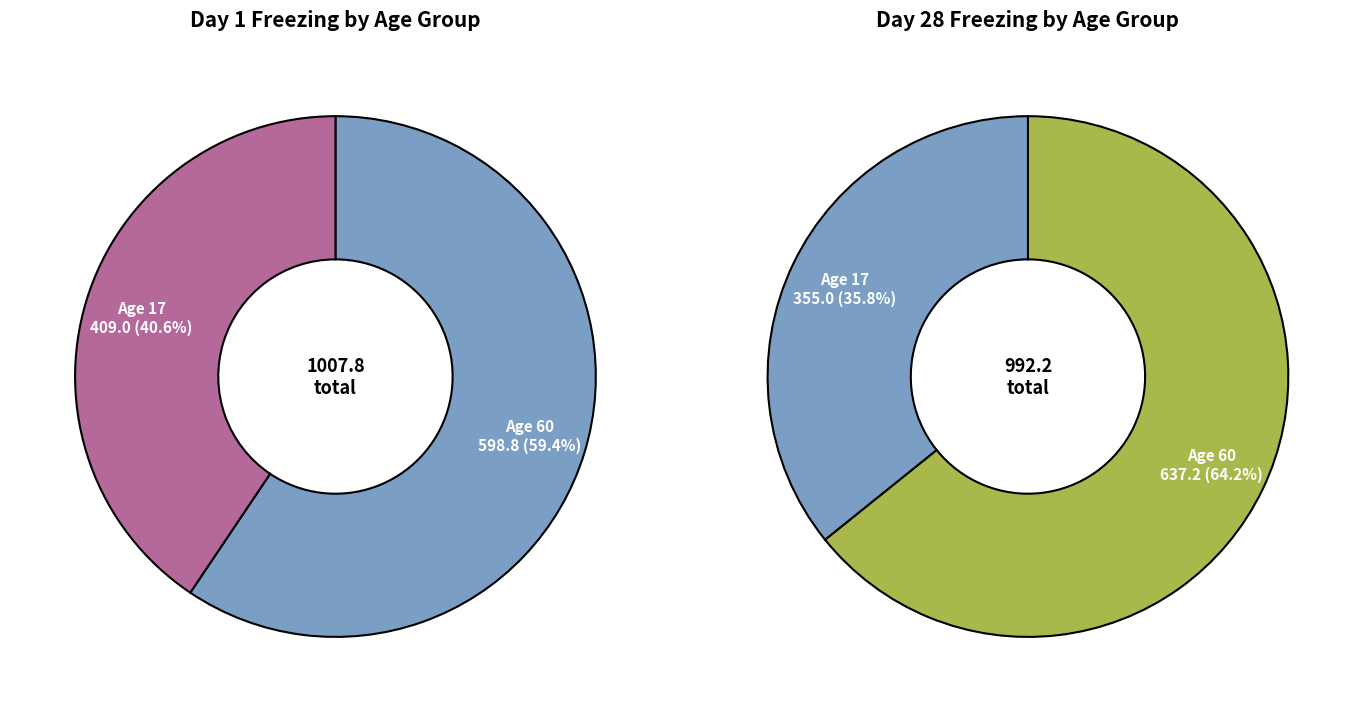

True or false: 14 accounts for 21% of the total.

False